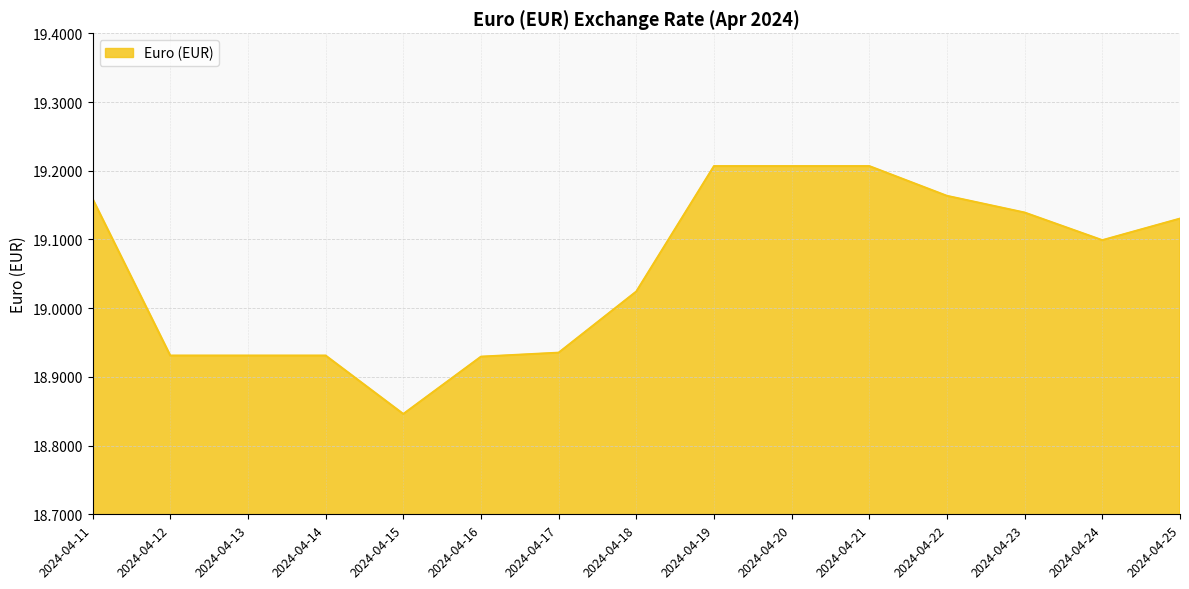

The chart shows a value of 32.3 at 2024-04-17. True or false?

False